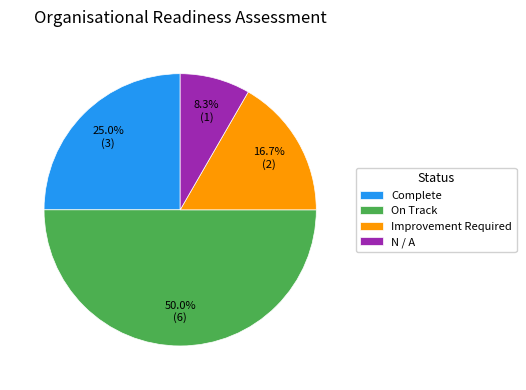

Combined, do On Track and Improvement Required account for over 50%?

Yes